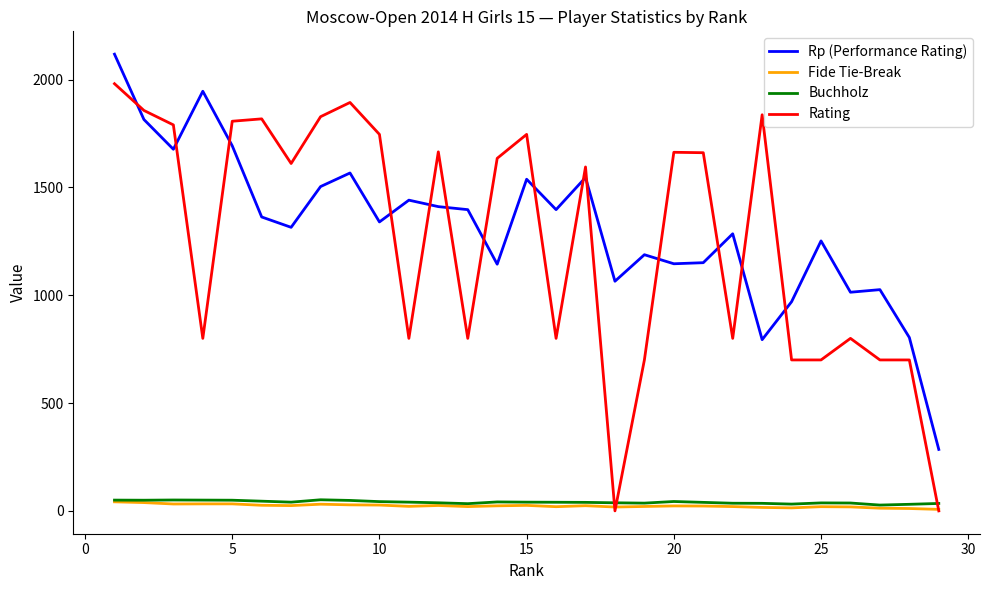

Which series has the largest range (max minus min)?

Rating